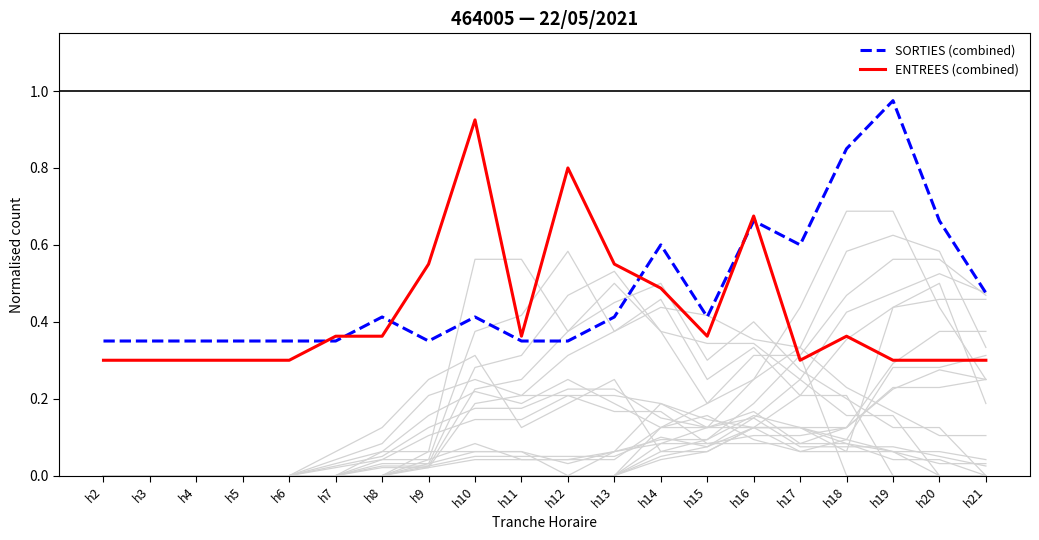

How many categories are shown in the chart?

20